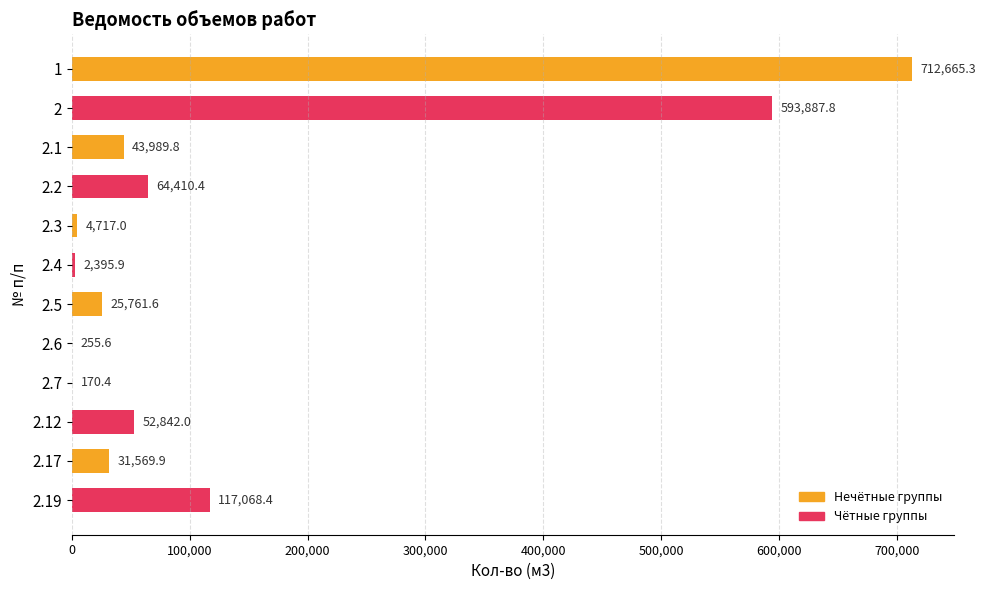

True or false: the data shows 64410.4 at 2.2.

True